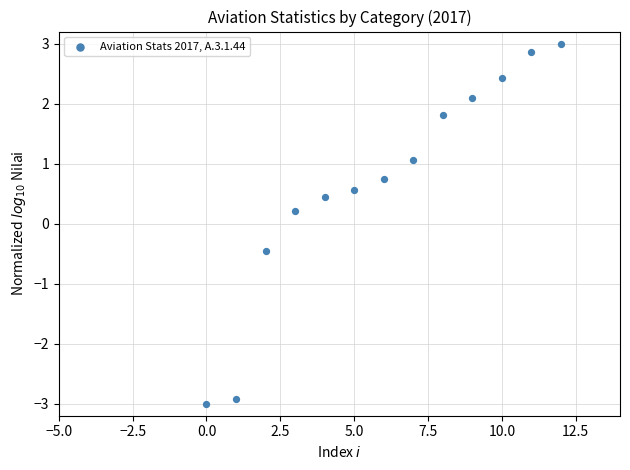

What is the range of Y values (max minus min)?

6.0